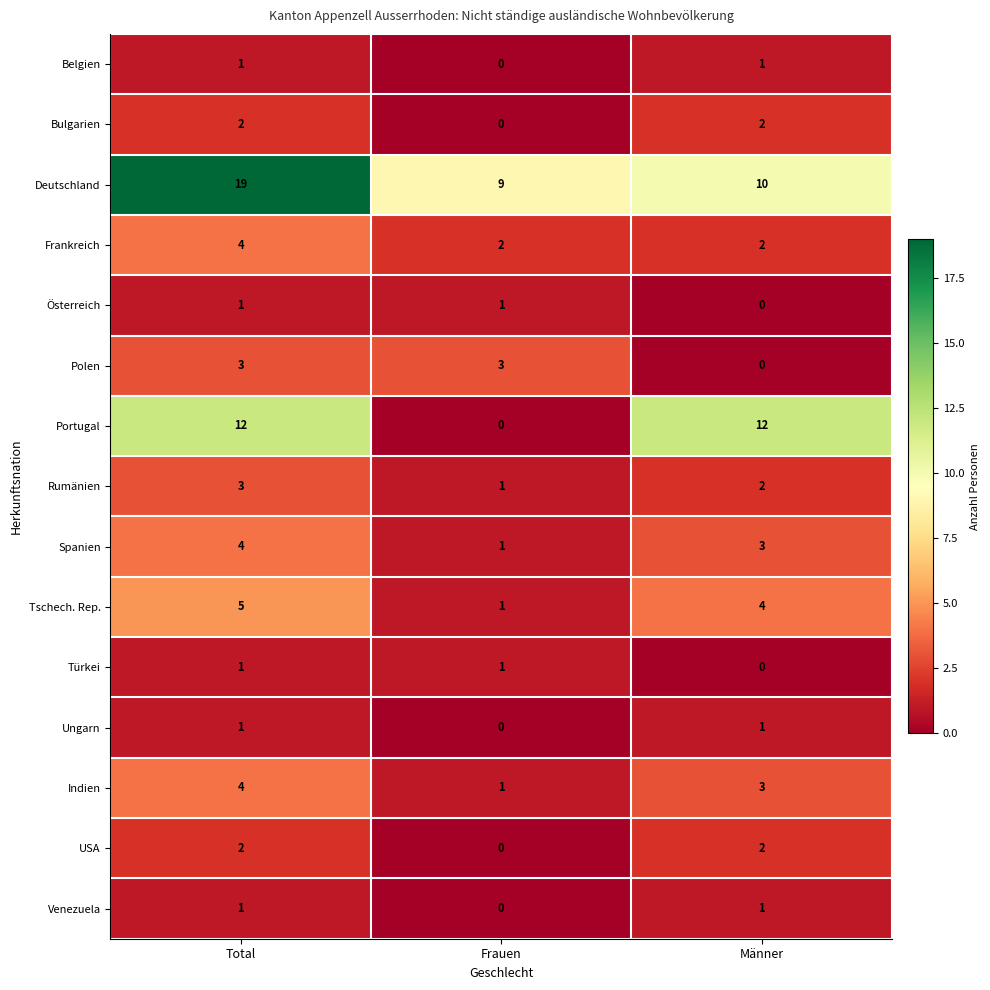

What is the total value across all series at Frauen?

20